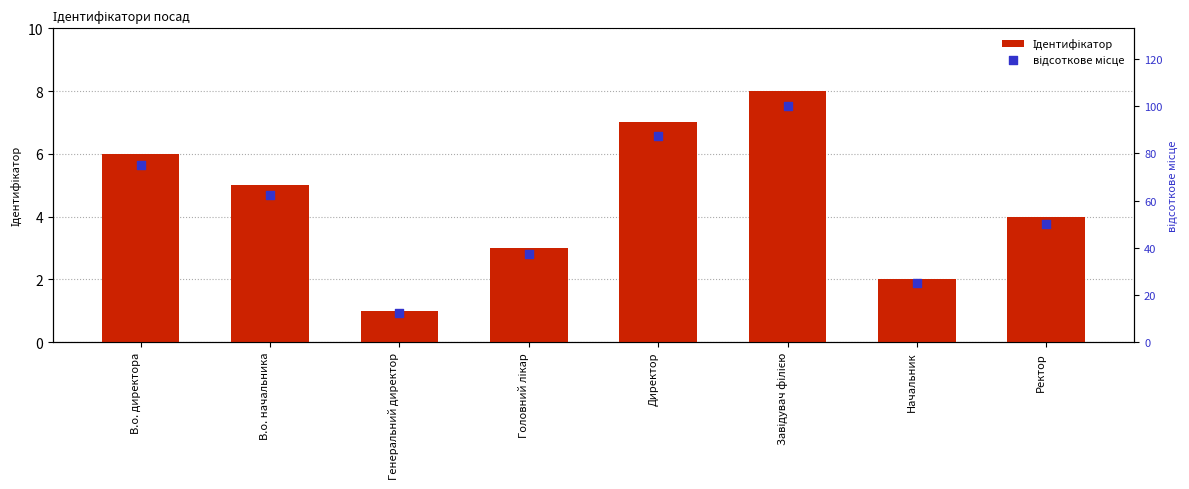

At how many categories does at least one series exceed 31?

6